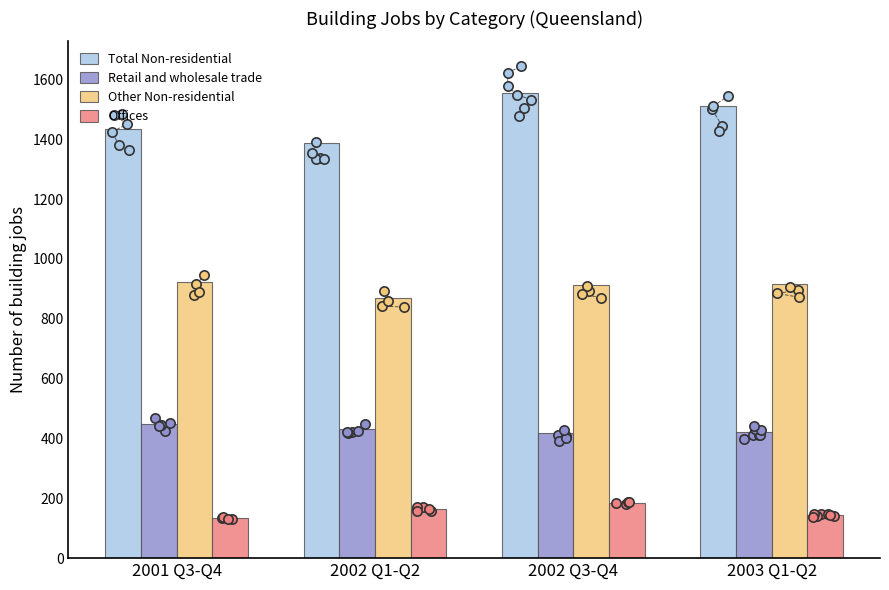

At which category is the sum across all series the highest?

2002 Q3-Q4